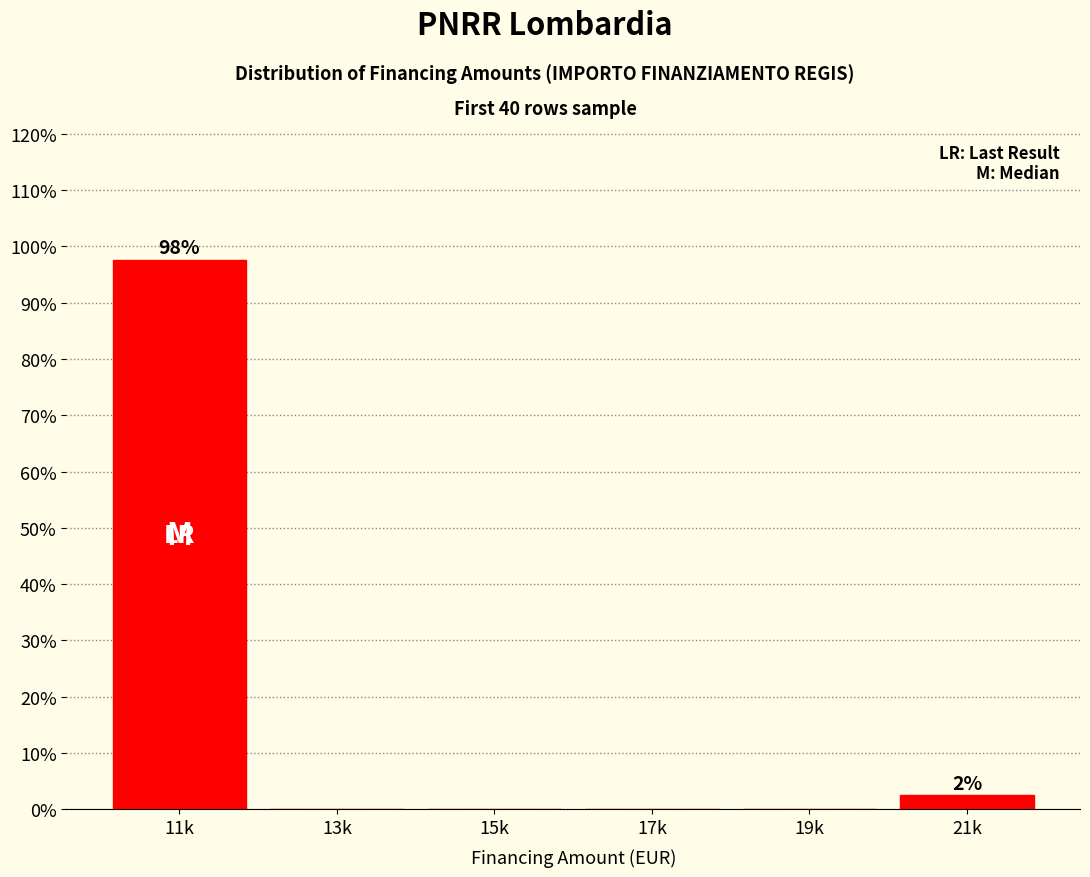

Reading left to right, what are all the values shown in this chart?

11k=97.5	13k=0.0	15k=0.0	17k=0.0	19k=0.0	21k=2.5